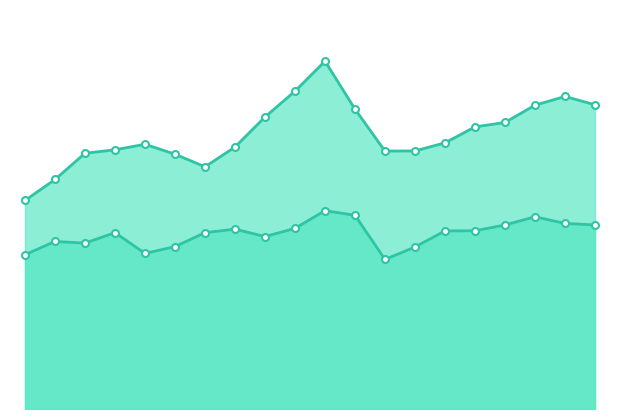

Between 10 and 16, which series saw the biggest shift?

Other New Buildings & Structures